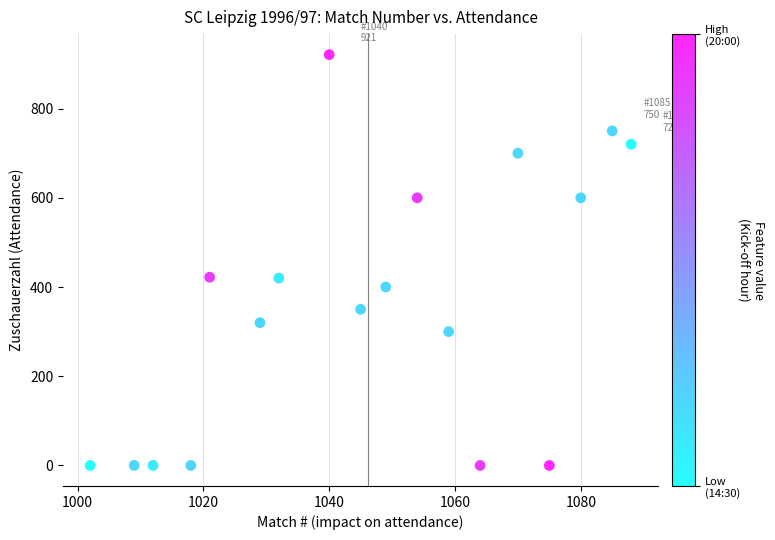

What is the range of Y values (max minus min)?

921